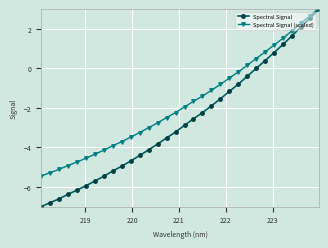

Is this an area chart (filled region under the line)?

No